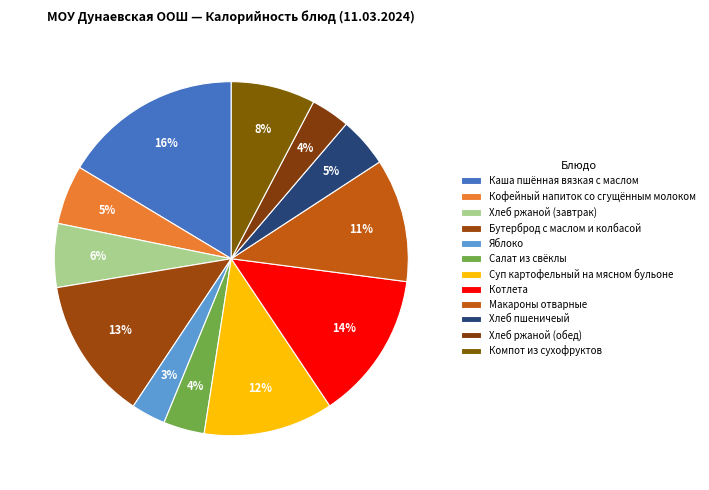

How many segments does this pie chart have?

12